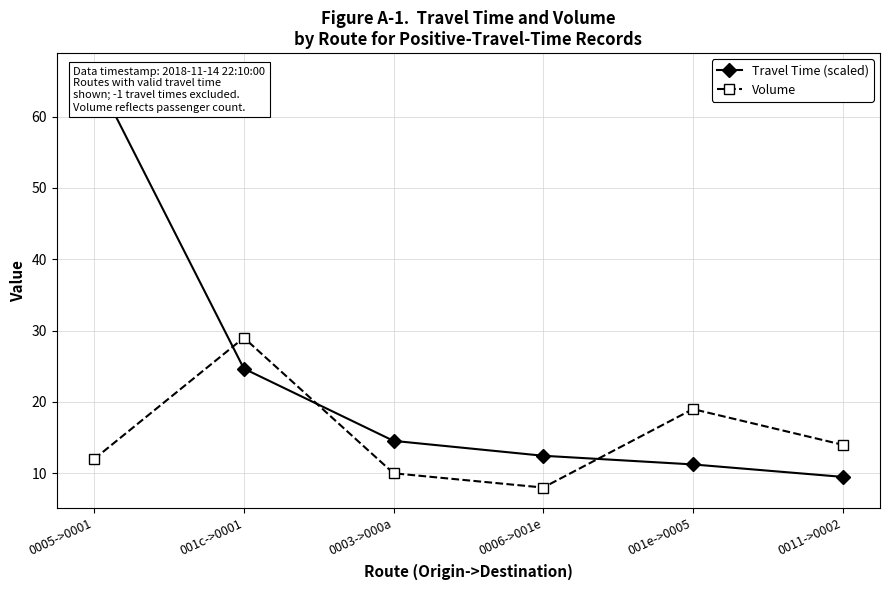

Reading left to right, what are all the values shown in this chart?

Travel Time (scaled): 0005->0001=66.0	001c->0001=24.7	0003->000a=14.5	0006->001e=12.5	001e->0005=11.2	0011->0002=9.5
Volume: 0005->0001=12.0	001c->0001=29.0	0003->000a=10.0	0006->001e=8.0	001e->0005=19.0	0011->0002=14.0